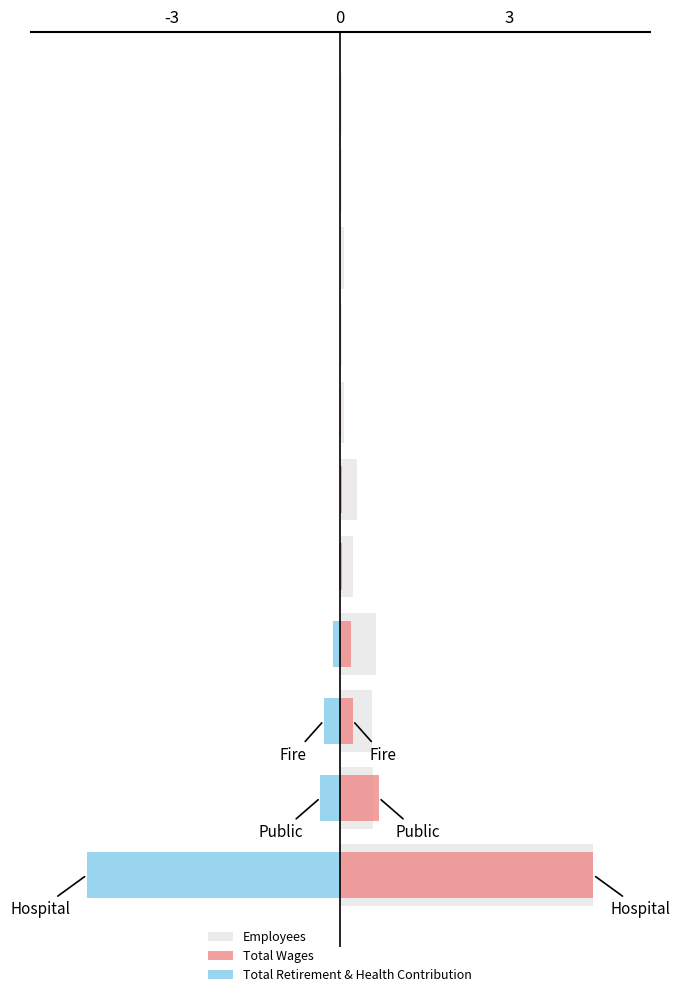

Is it true that Employees equals 0.1 at 8?

False